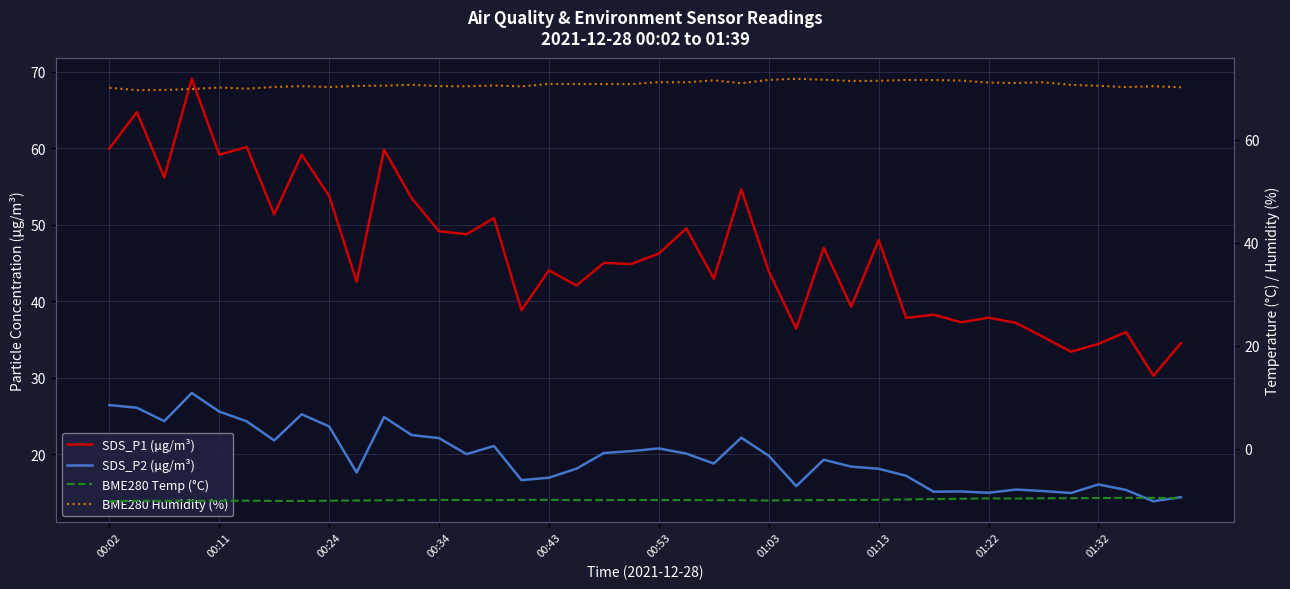

What is the difference between the highest and lowest values at 00:53?

81.1